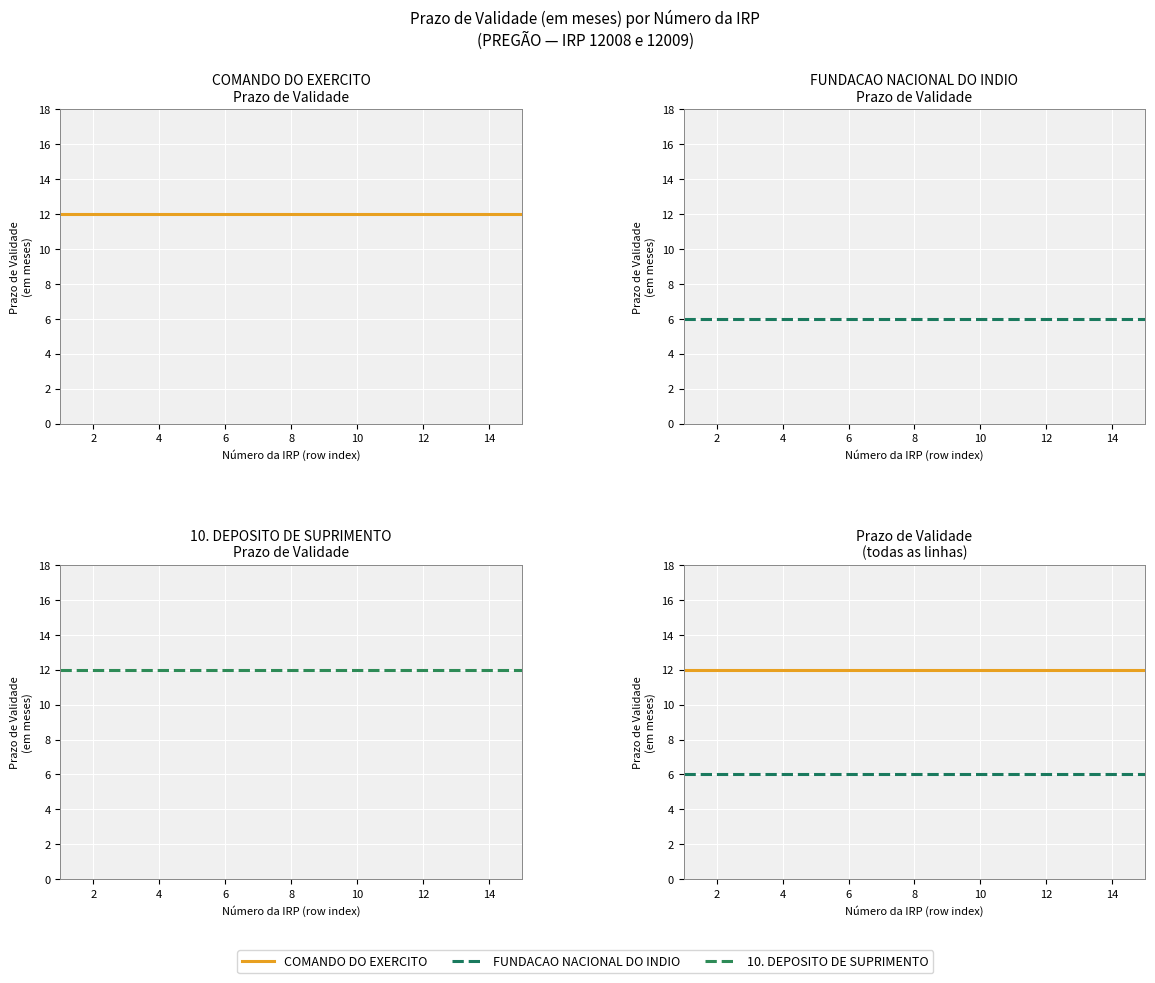

What is the label of the 13th point from the left?

12